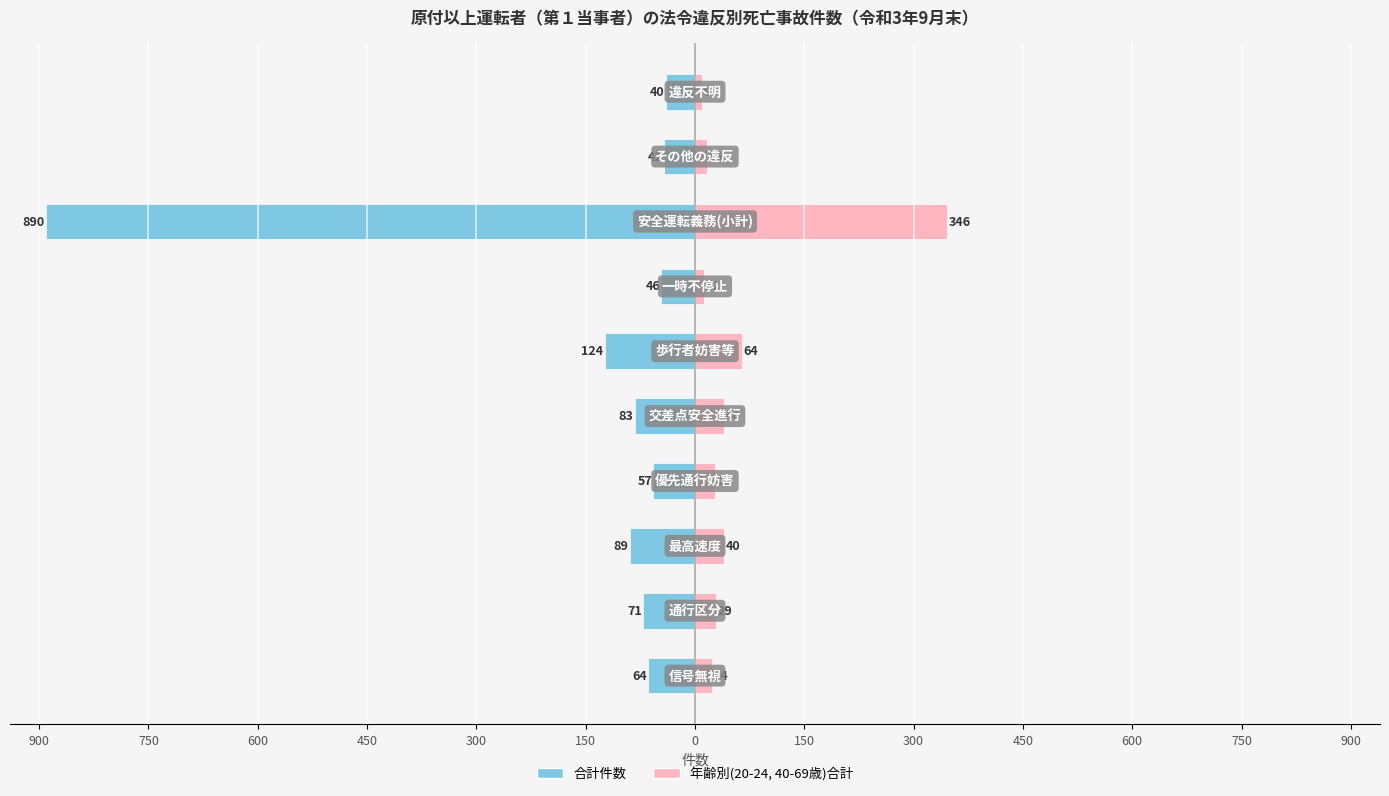

Reading left to right, what are all the values shown in this chart?

合計(col_18): -64	-71	-89	-57	-83	-124	-46	-890	-42	-40
年齢別合計(40-69歳+20-24歳): 24	29	40	28	40	64	12	346	16	9